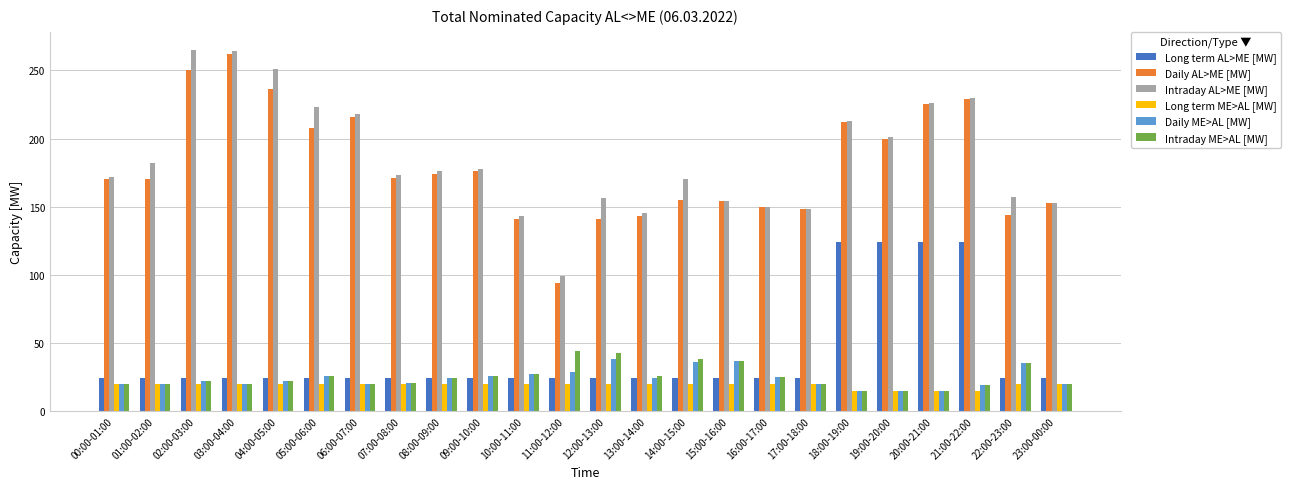

The value of Long term AL>ME [MW] at 23:00-00:00 is 24. True or false?

True